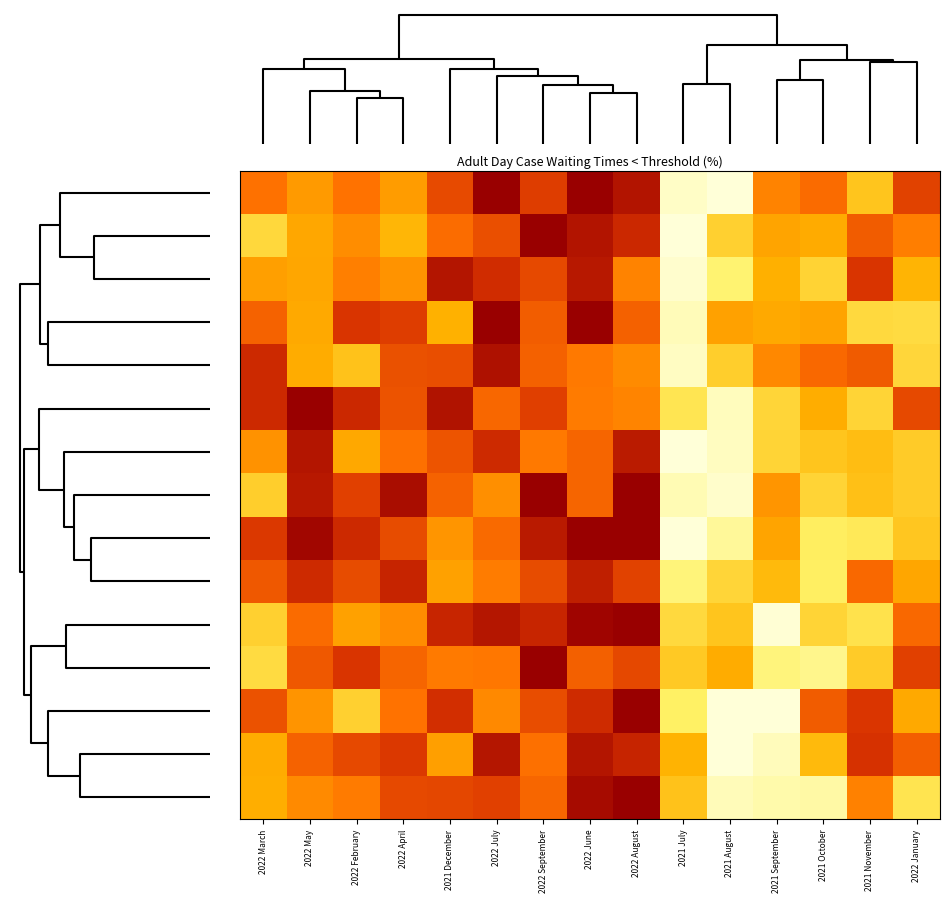

How many categories are shown in the chart?

15